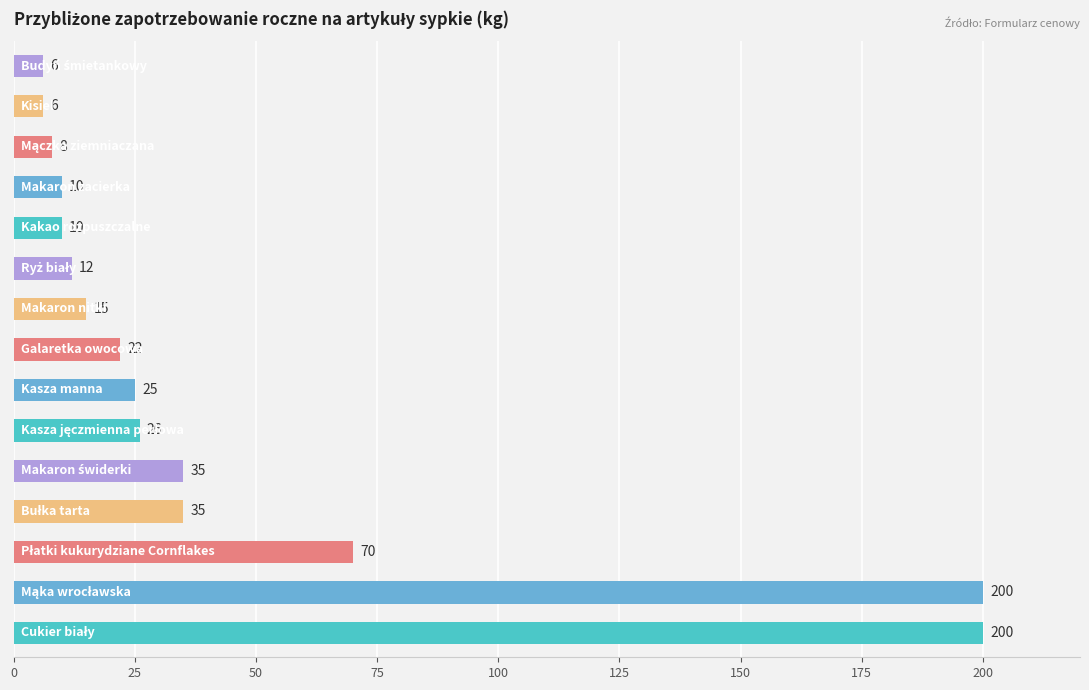

What is the maximum value shown in the chart?

200